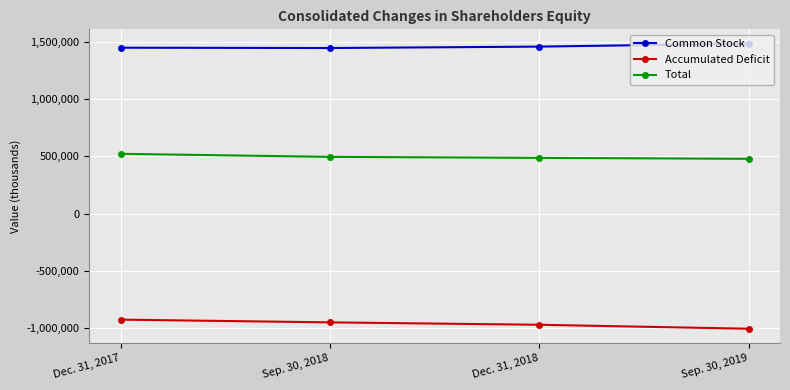

What is the difference between the highest and lowest values at Sep. 30, 2018?

2395629